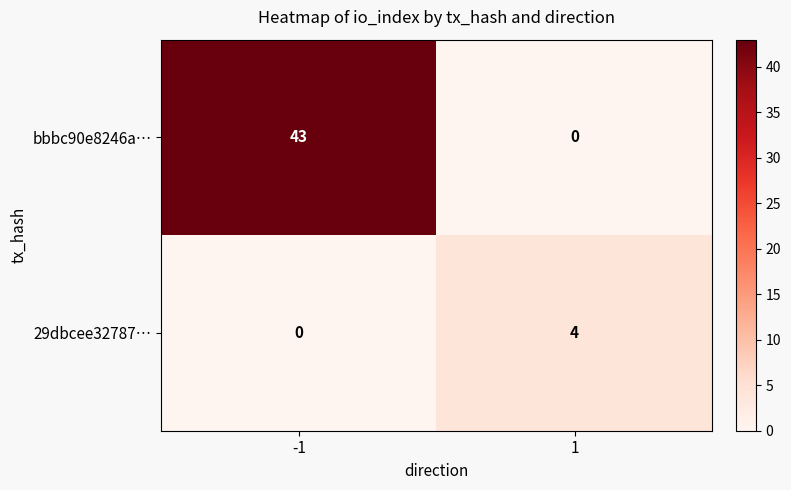

Which series has the largest total across all categories?

bbbc90e8246a…